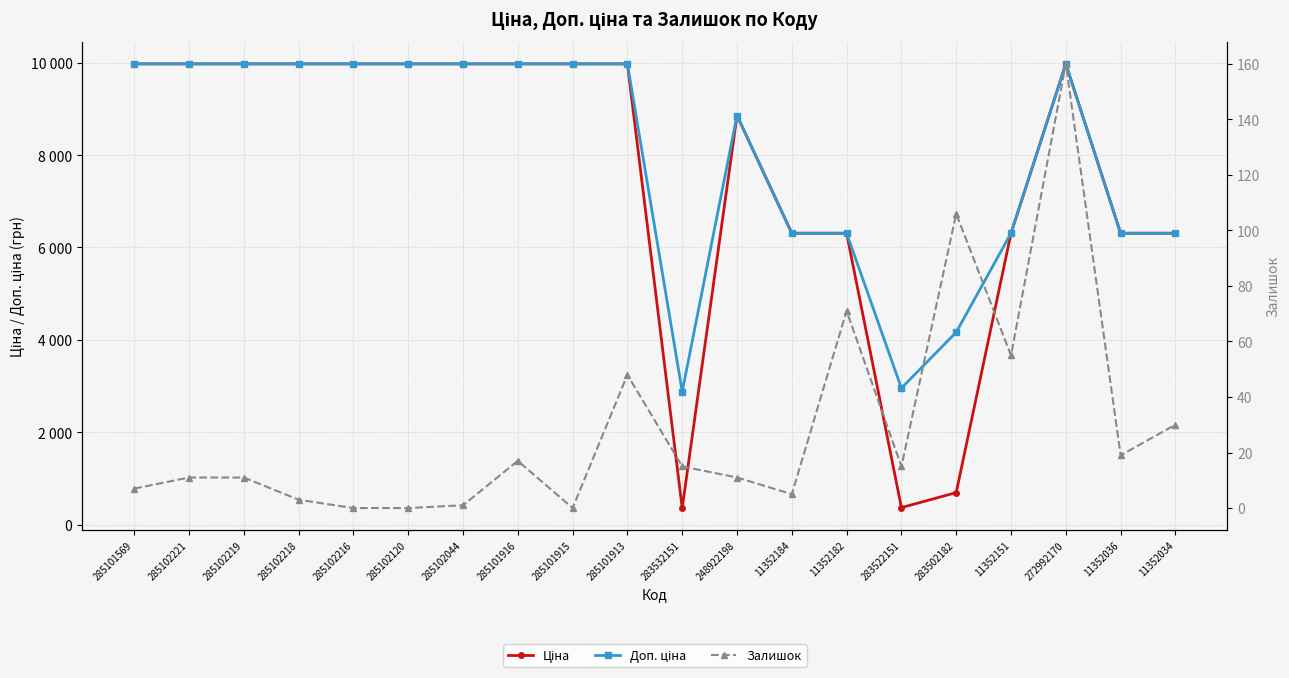

The Залишок series shows 48.0 at 285101913. True or false?

True